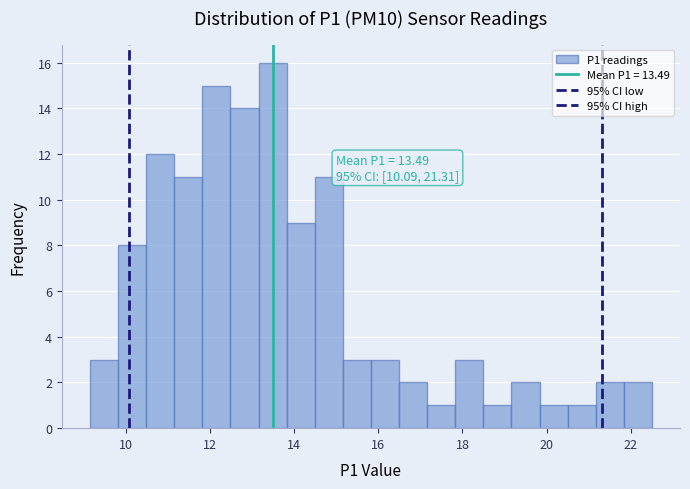

Read against the x-axis, roughly where is the centre of the tallest bar?

13.4